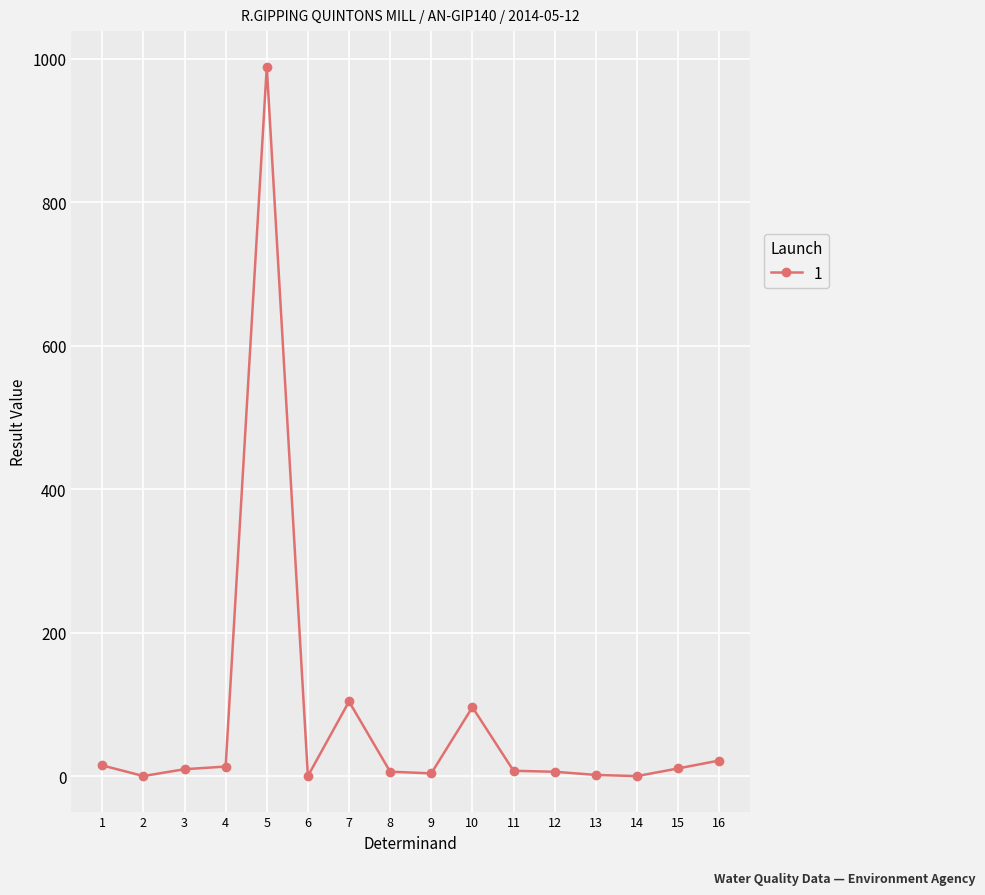

What is the difference between the second highest and second lowest values?

104.0